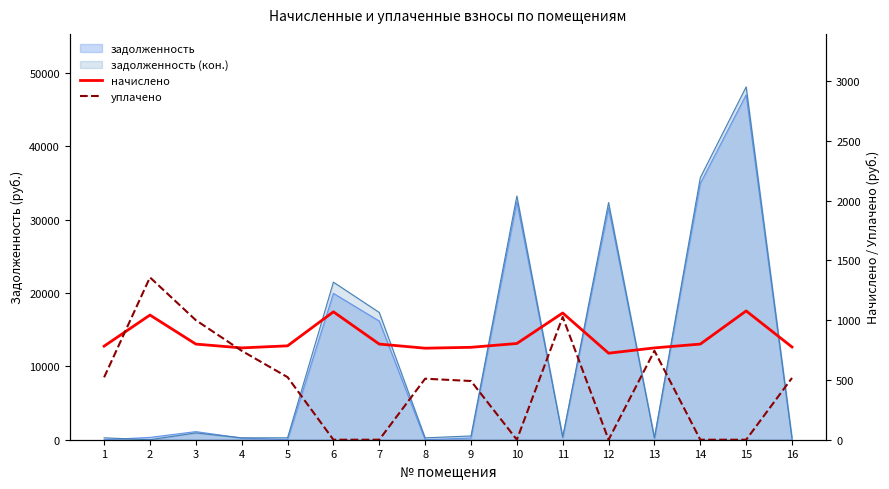

Between 3 and 7, which series saw the biggest shift?

уплачено